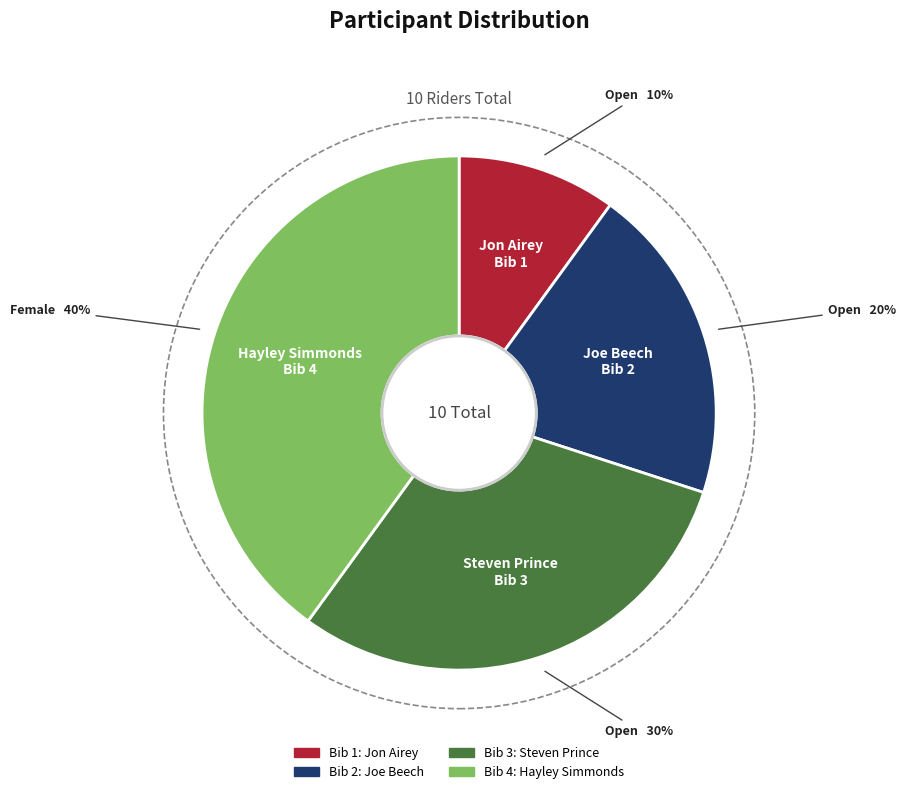

Do Jon Airey and Joe Beech together represent more than half of the pie?

No